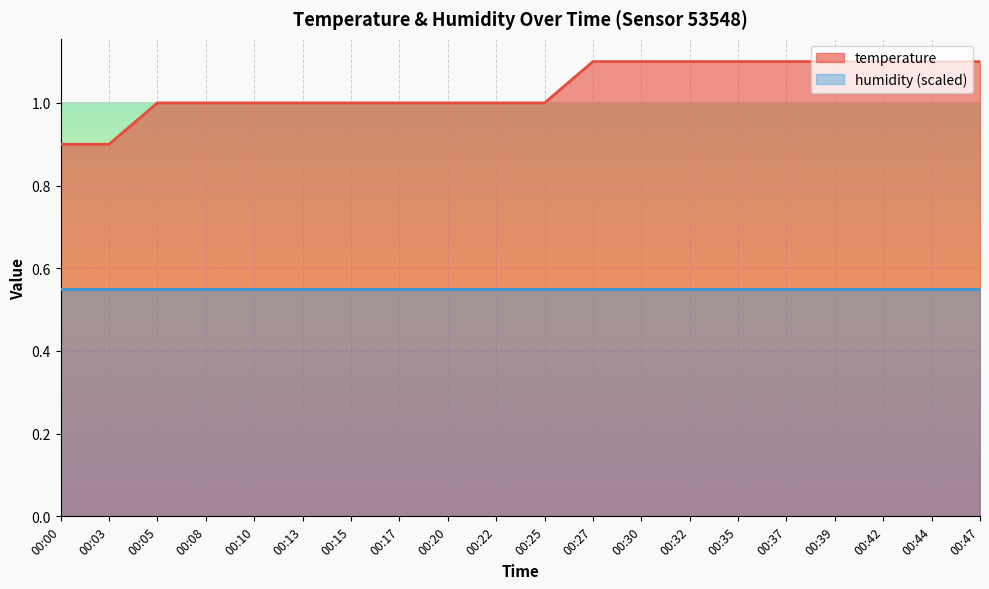

What is the difference between the values at 00:03 and 00:47?

0.2